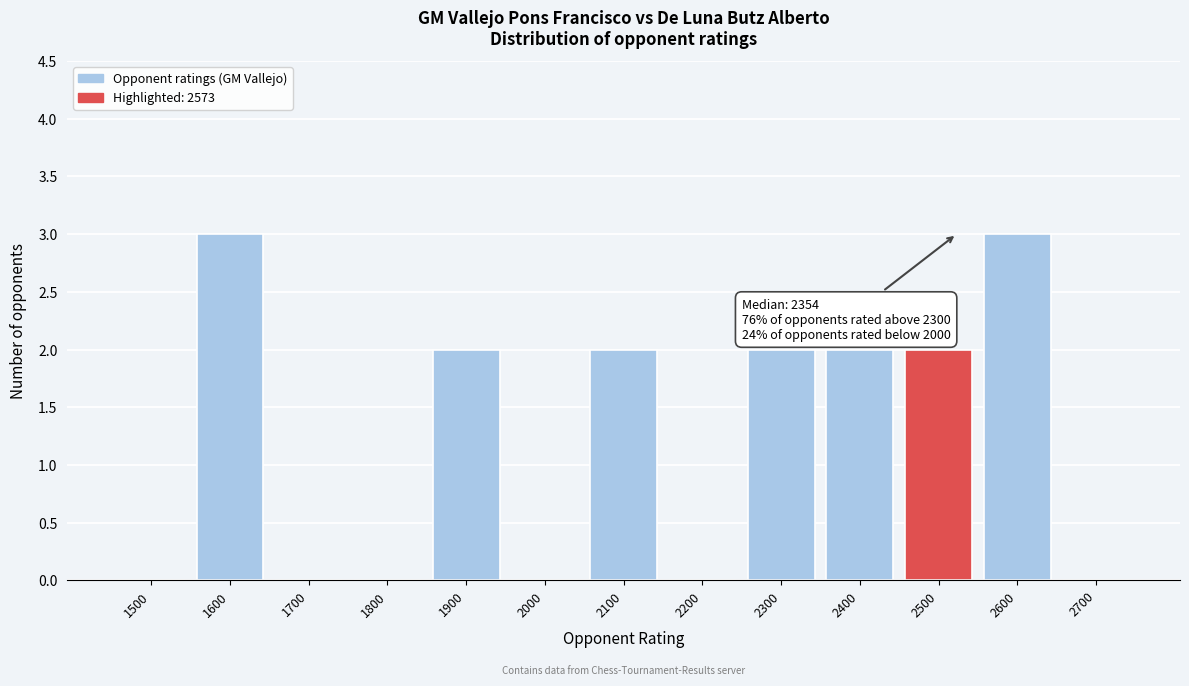

Reading left to right, list all the values displayed in this chart.

1500=0	1600=3	1700=0	1800=0	1900=2	2000=0	2100=2	2200=0	2300=2	2400=2	2500=2	2600=3	2700=0